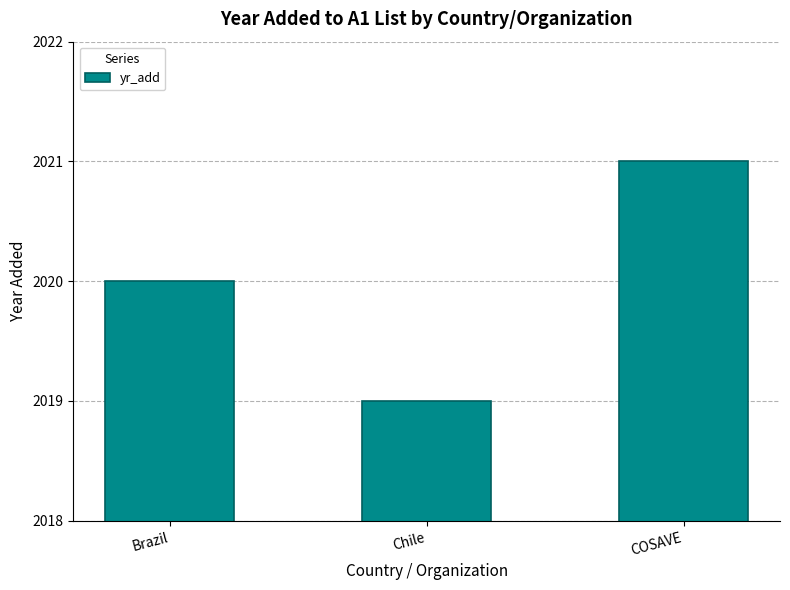

What is the sum of all values?

6060